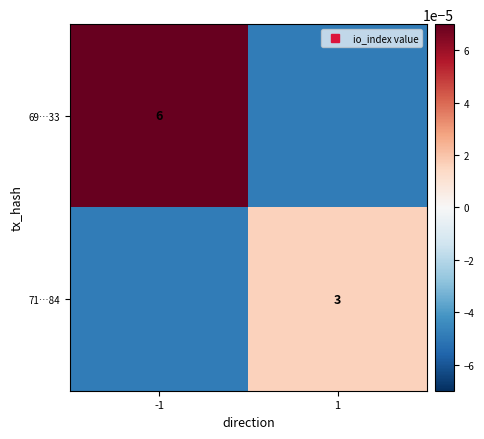

True or false: 71…84 has a value of 0.0 at 1.

False